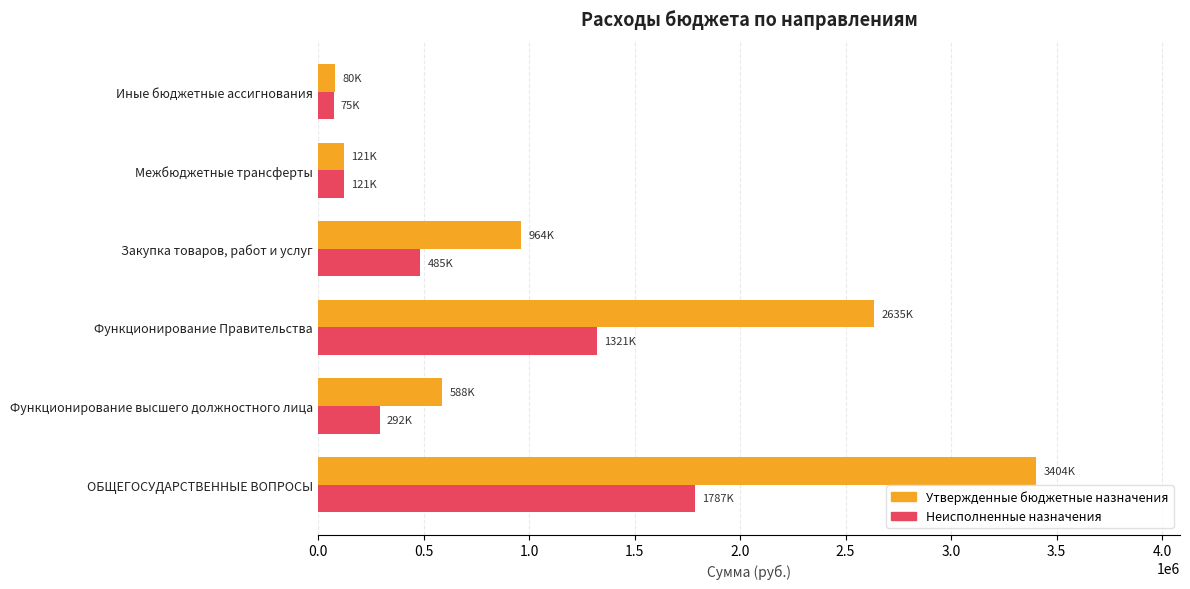

List the series in order of their peak value, lowest first.

Неисполненные назначения, Утвержденные бюджетные назначения